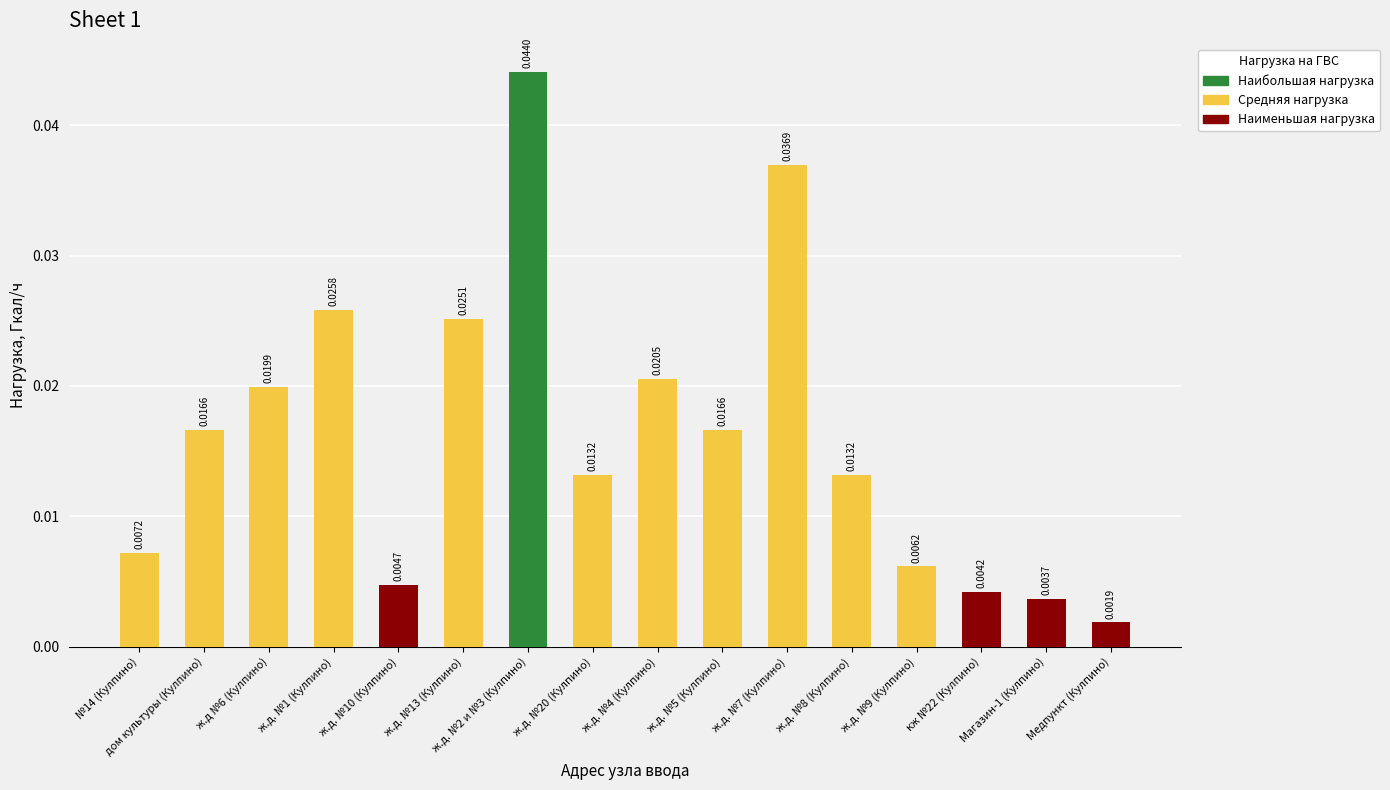

What is the sum of all values?

0.3